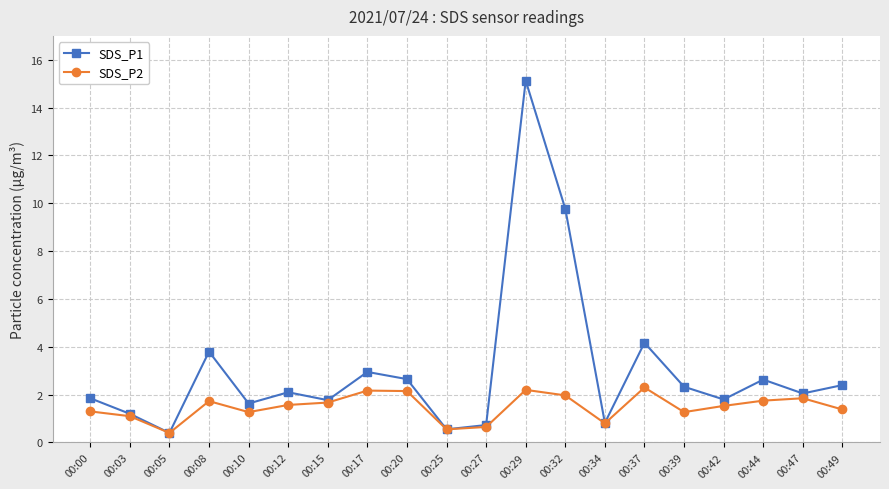

True or false: SDS_P1 has a value of 9.8 at 00:32.

True